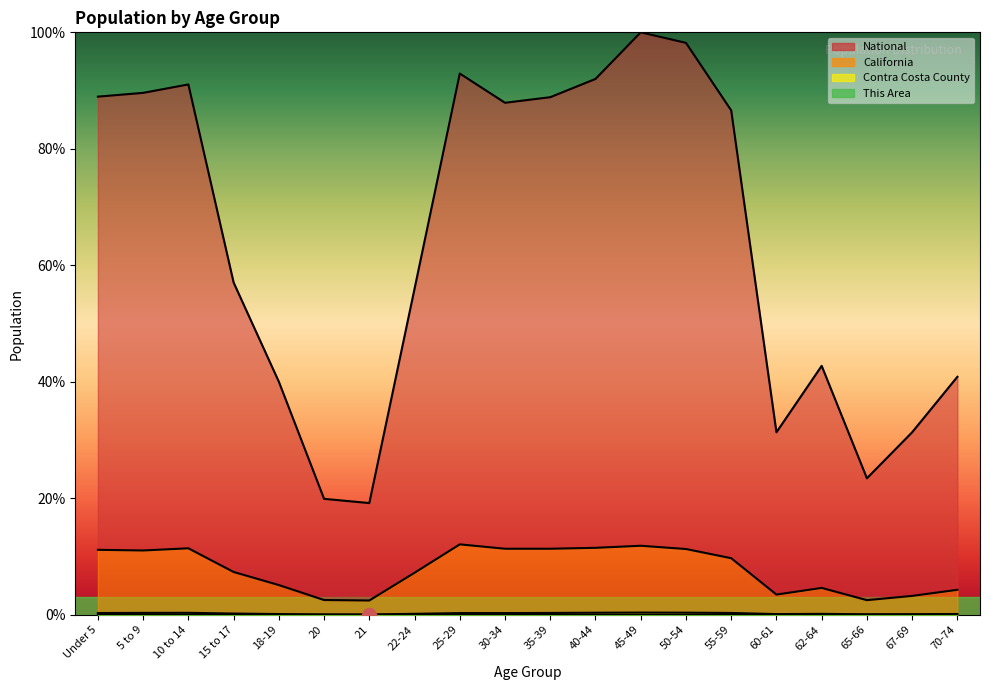

What is the maximum value shown in the chart?

100.0